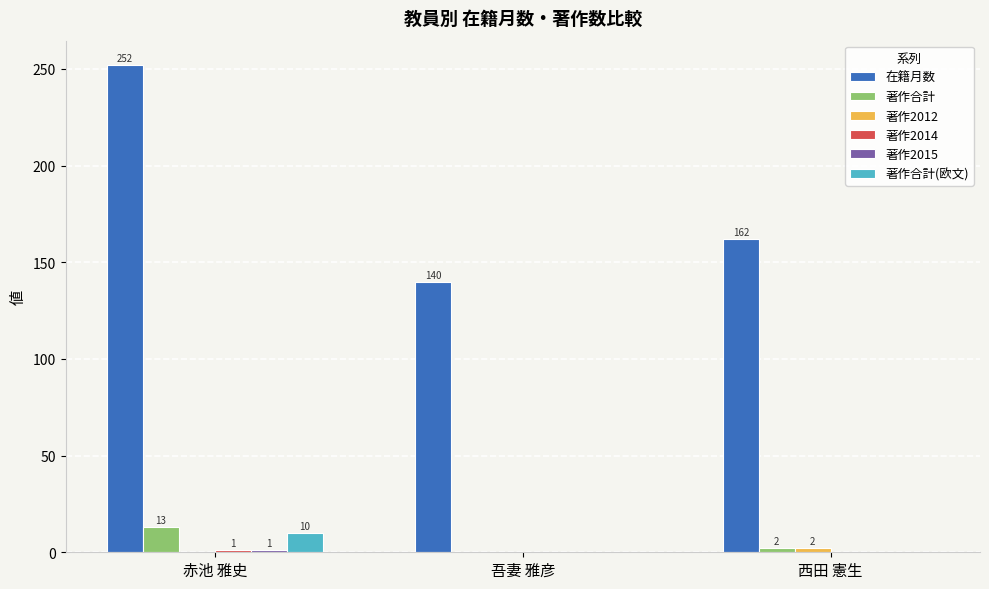

What is the average value of the 著作合計 series?

5